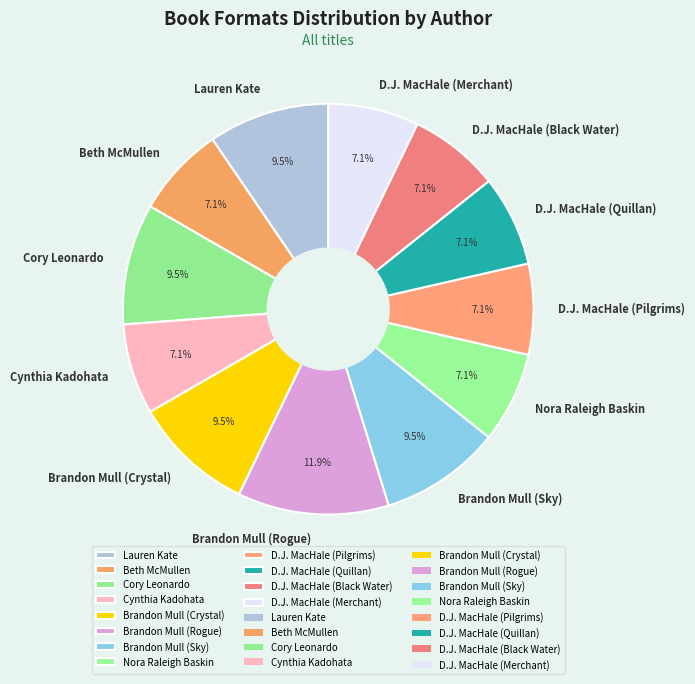

What portion of the pie excludes D.J. MacHale (Black Water)?

92.9%